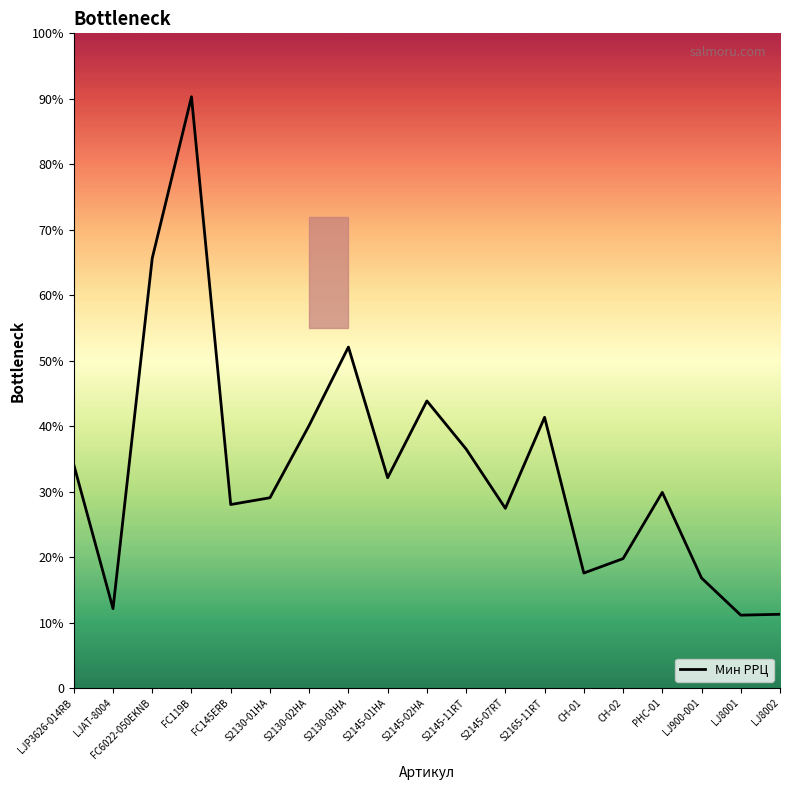

What is the change in value from FC119B to S2130-03HA?

-3441